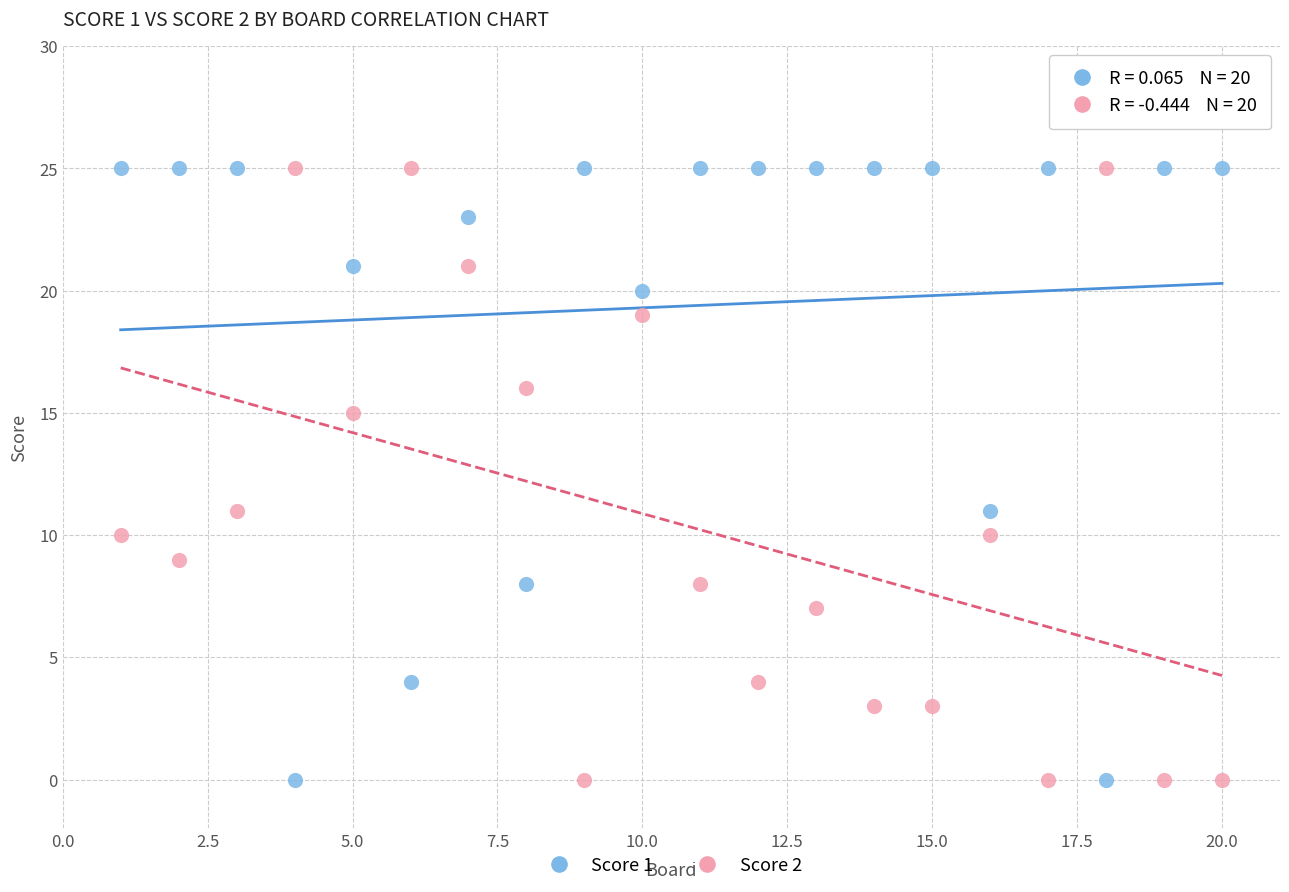

What is the X range (max minus min) for the scatter plot?

19